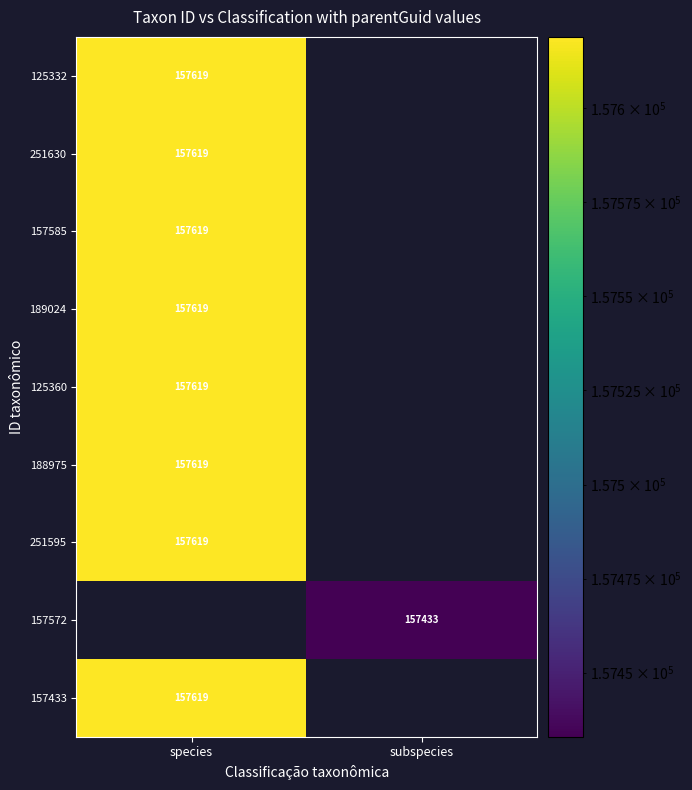

The 125332 series shows 34571 at species. True or false?

False